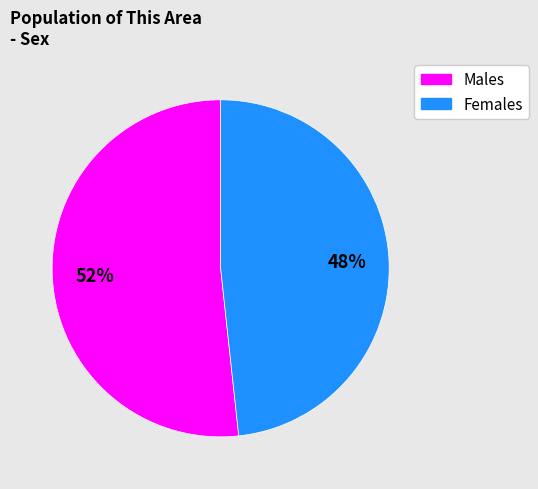

Is there any slice that represents more than half of the pie?

Yes